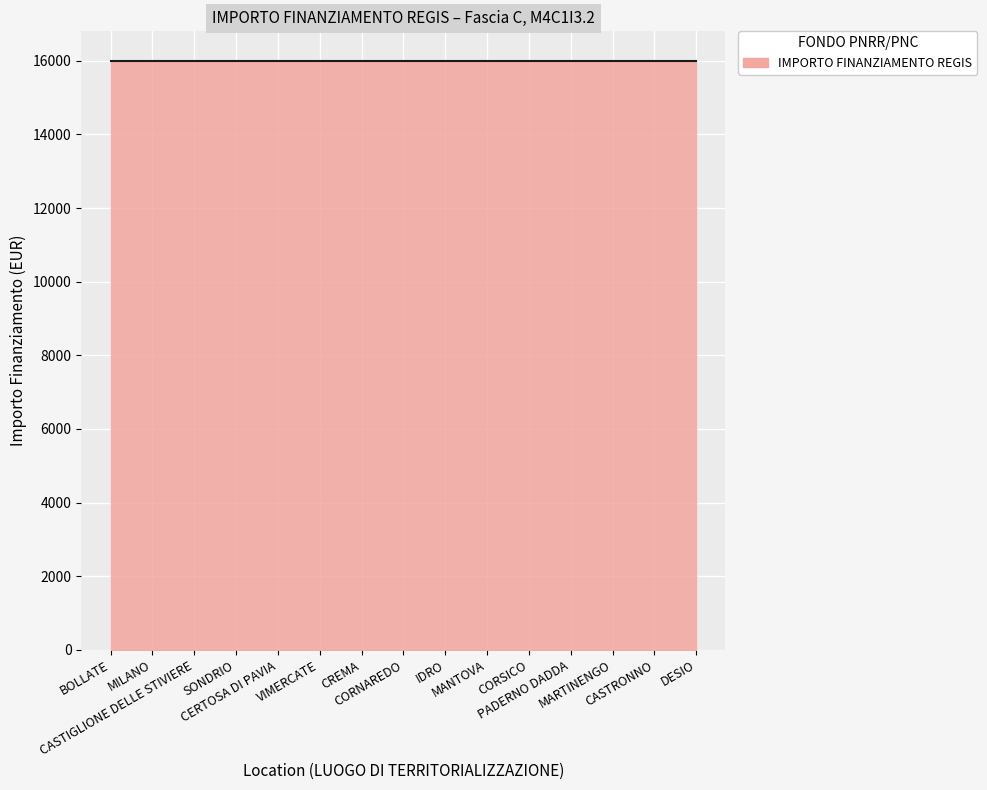

Between MILANO and VIMERCATE, which series saw the biggest shift?

IMPORTO FINANZIAMENTO REGIS